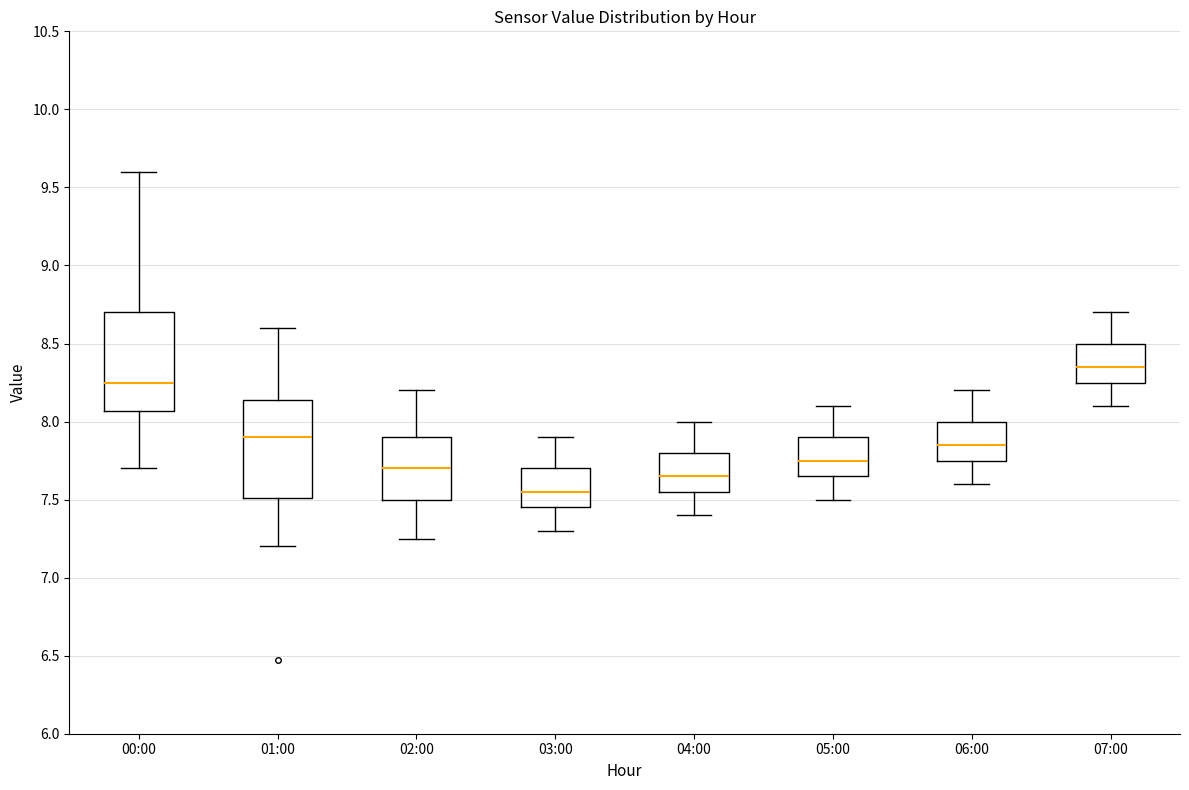

Where does the lower whisker of the box for 04:00 end on the y-axis? The values are not printed on the chart, so give them approximately, as read against the axis.

7.40